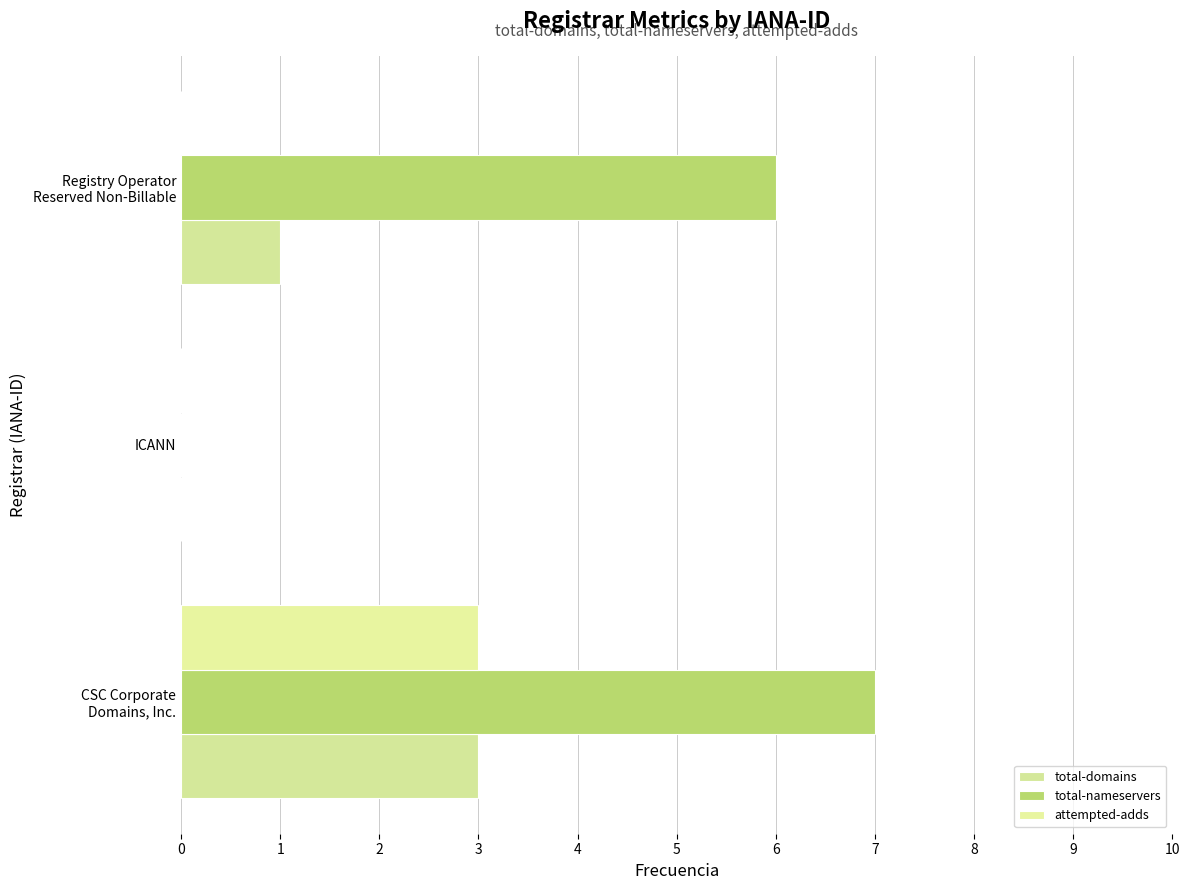

How many categories are shown in the chart?

3